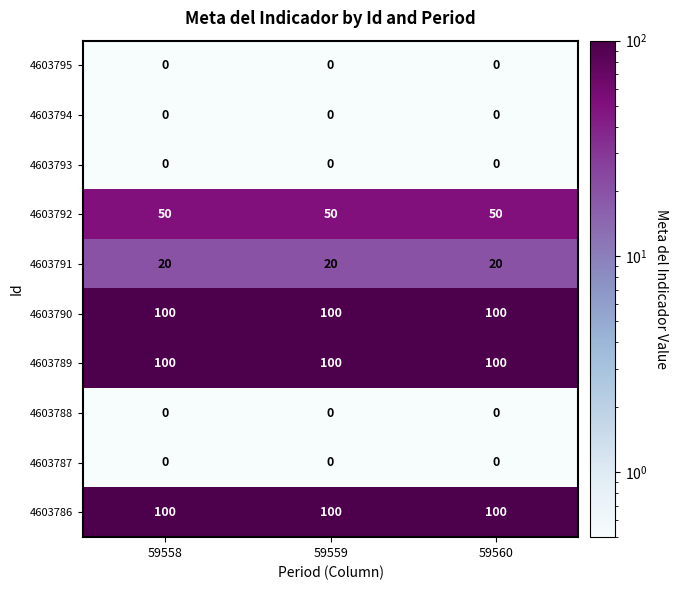

The value of 4603793 at 59559 is 0. True or false?

True